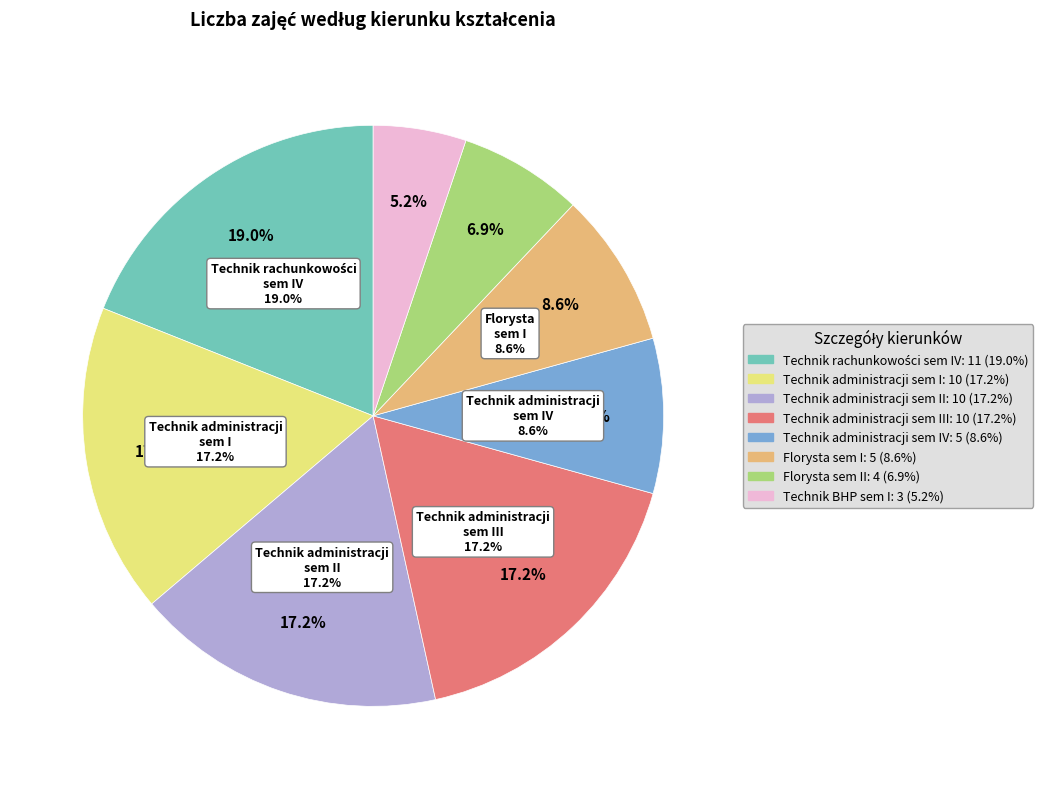

True or false: Technik administracji sem II accounts for 17% of the total.

True